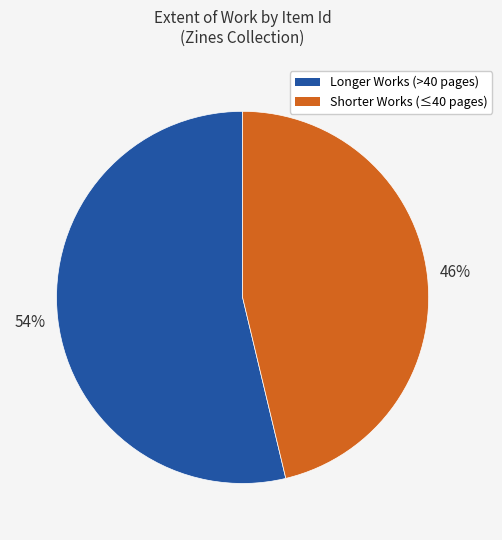

Does any single category account for the majority?

Yes